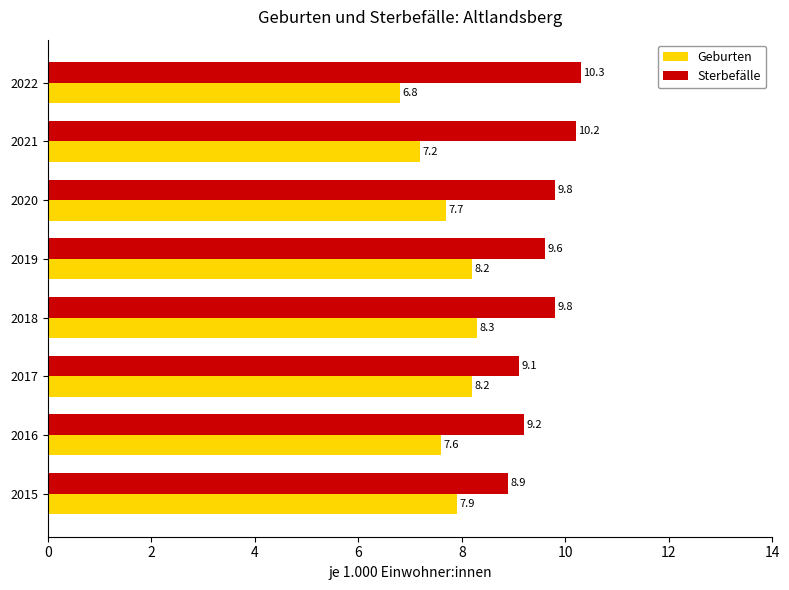

What is the difference between the second highest and second lowest values in the Geburten series?

1.0